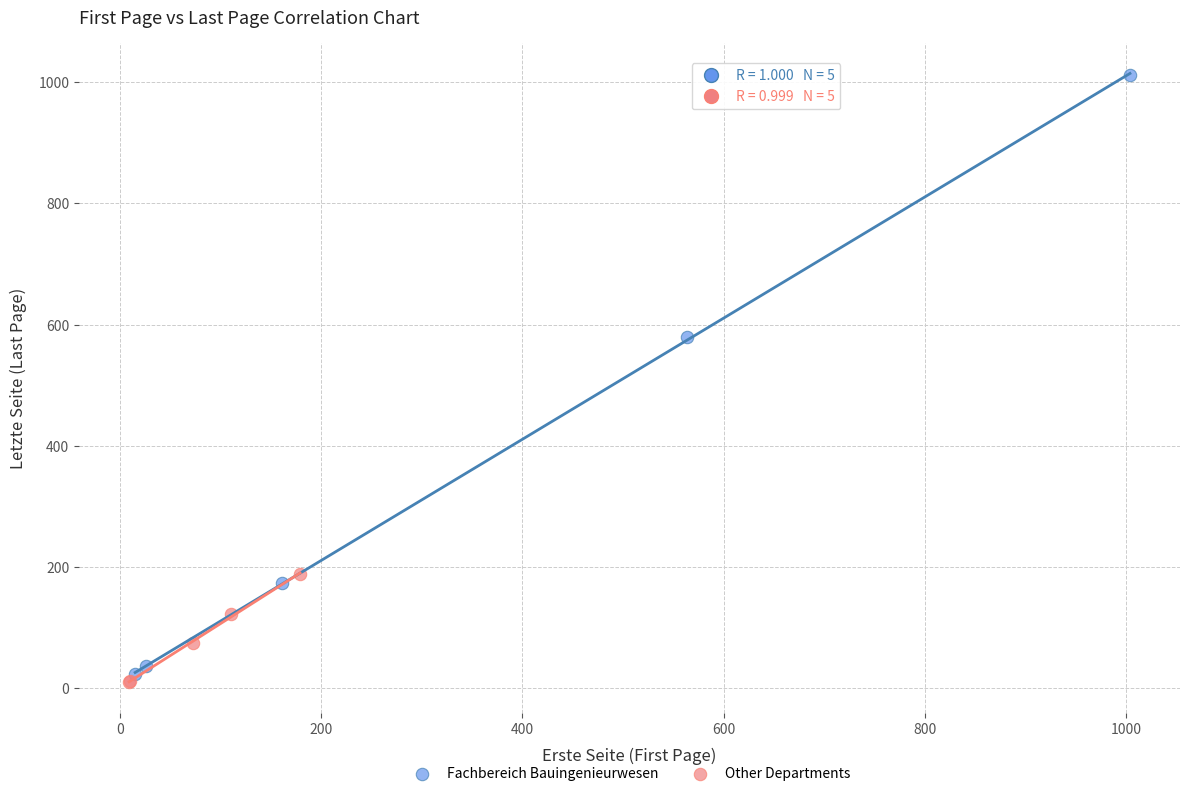

Which series has the largest Y range (max minus min)?

Fachbereich Bauingenieurwesen